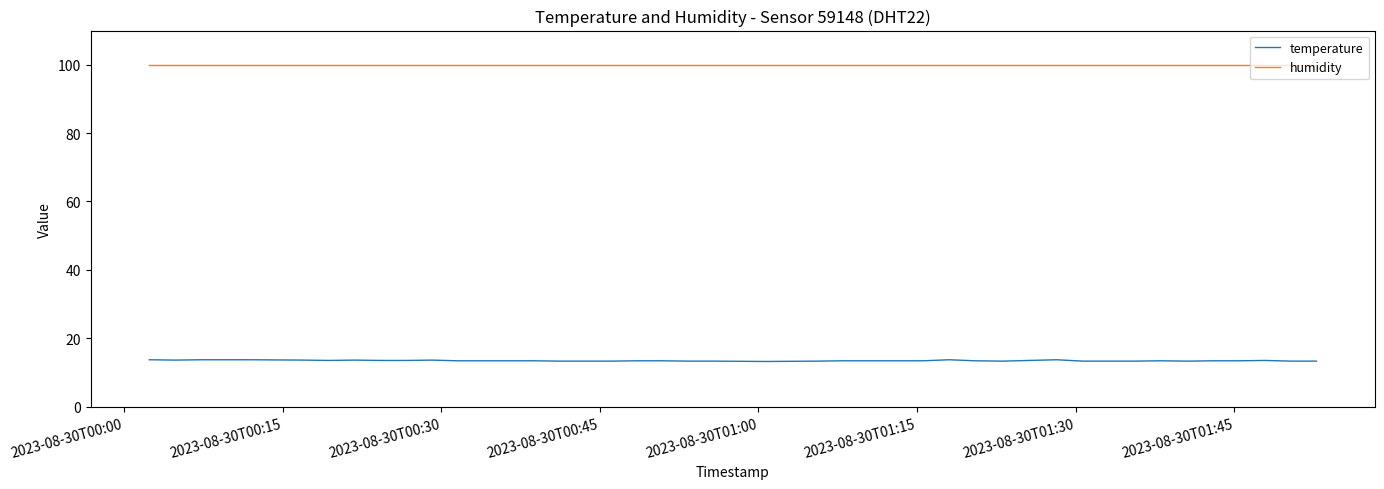

What are all the series names shown in the legend?

temperature, humidity